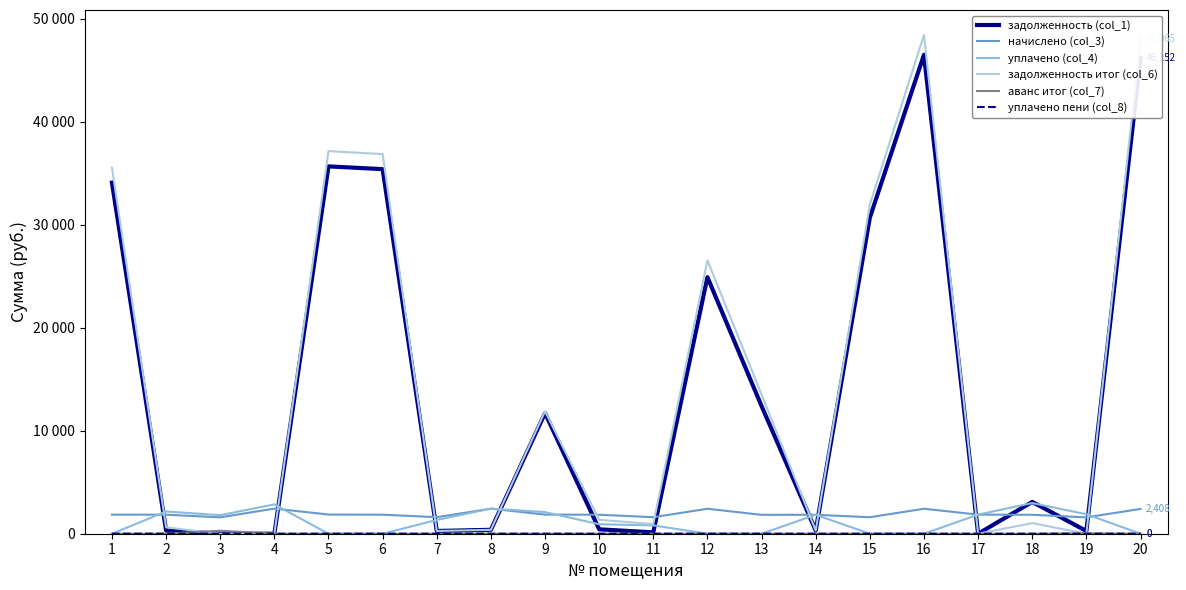

True or false: аванс итог (col_7) and уплачено пени (col_8) intersect in this chart.

True